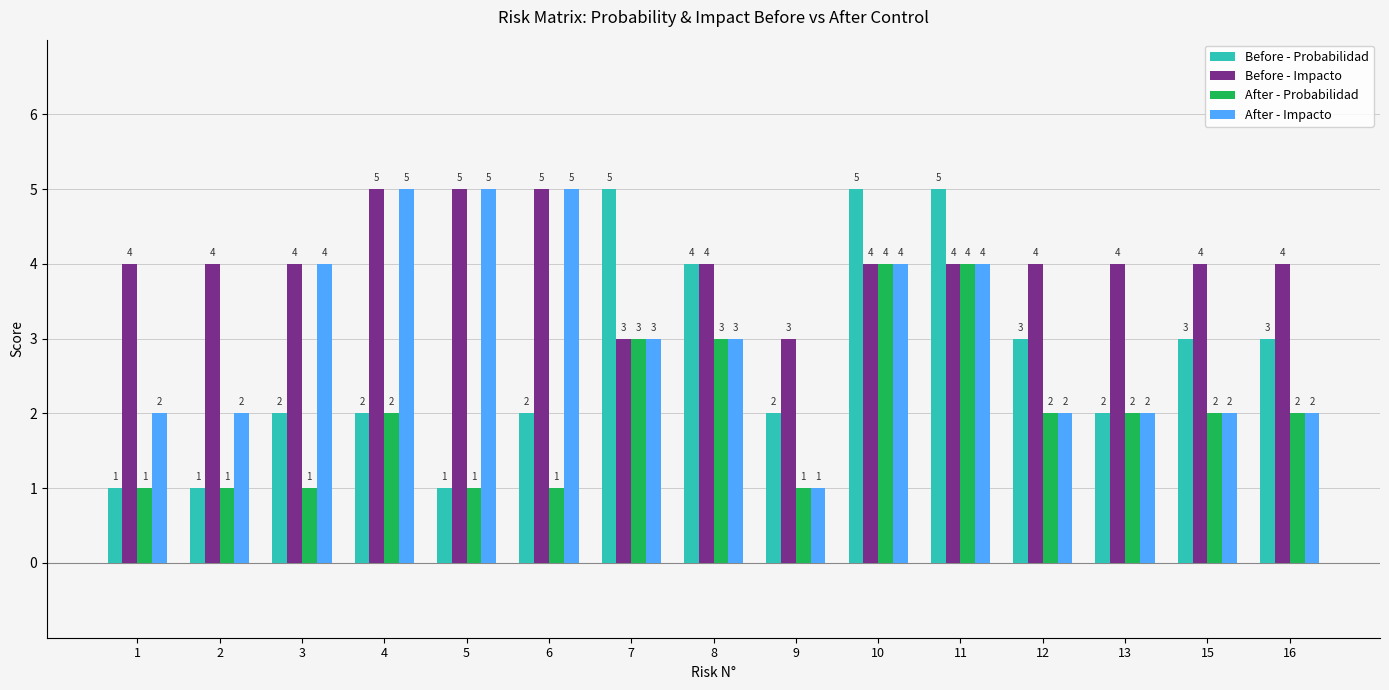

How many data points in Before - Impacto are less than 4?

2